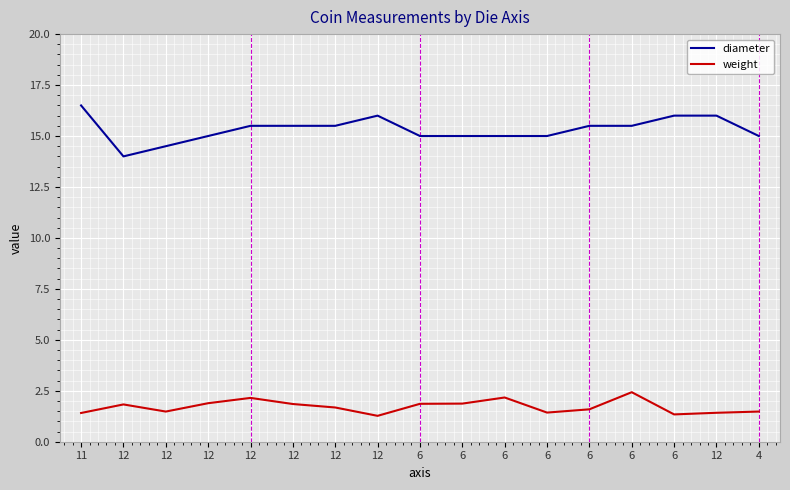

True or false: diameter and weight cross at least once.

False